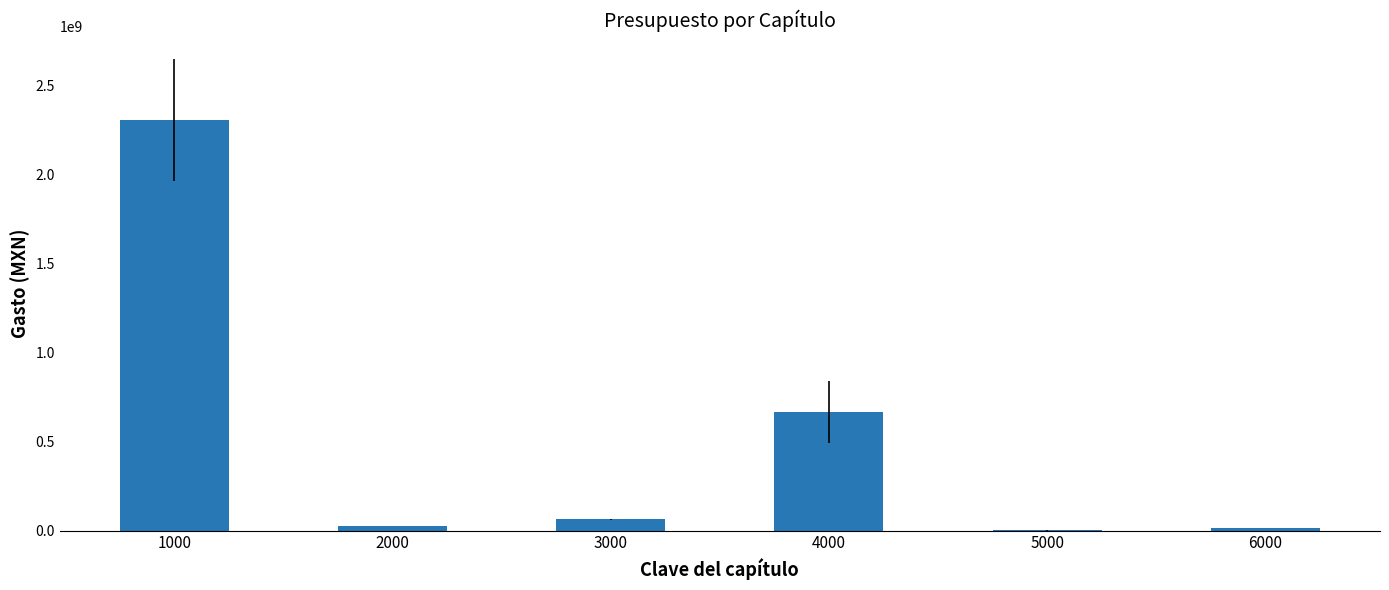

Where does the data first go above 62936000?

1000